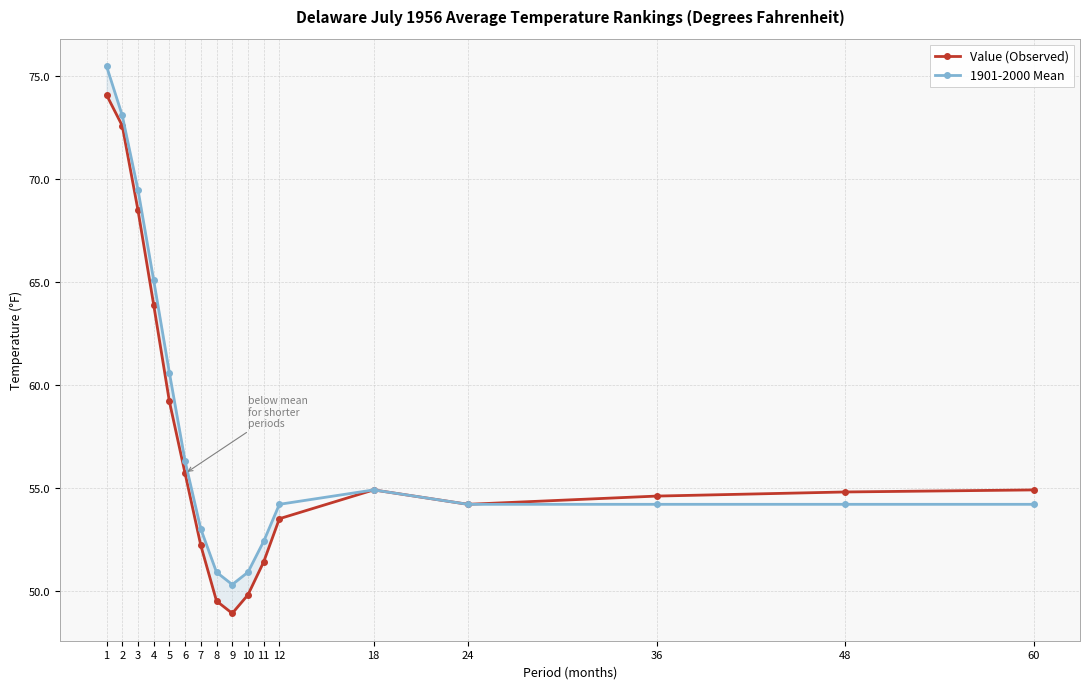

Where is the first local maximum for Value (Observed)?

18